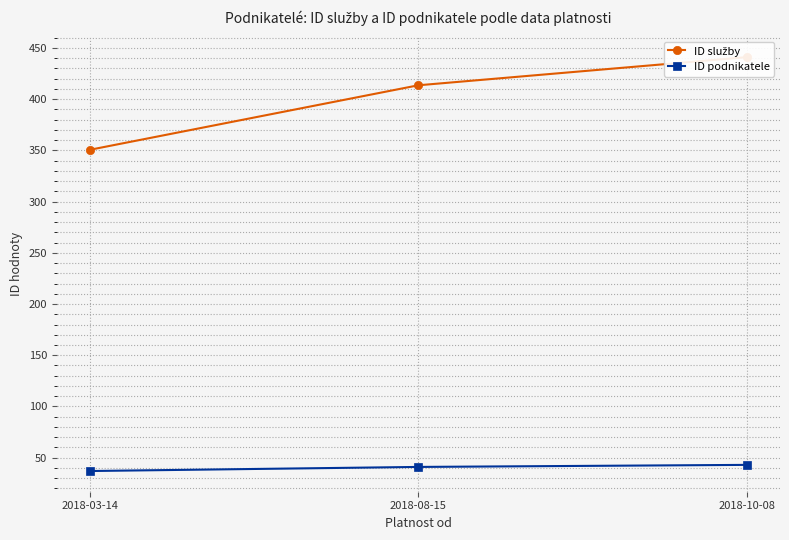

At which category is the sum across all series the highest?

2018-10-08